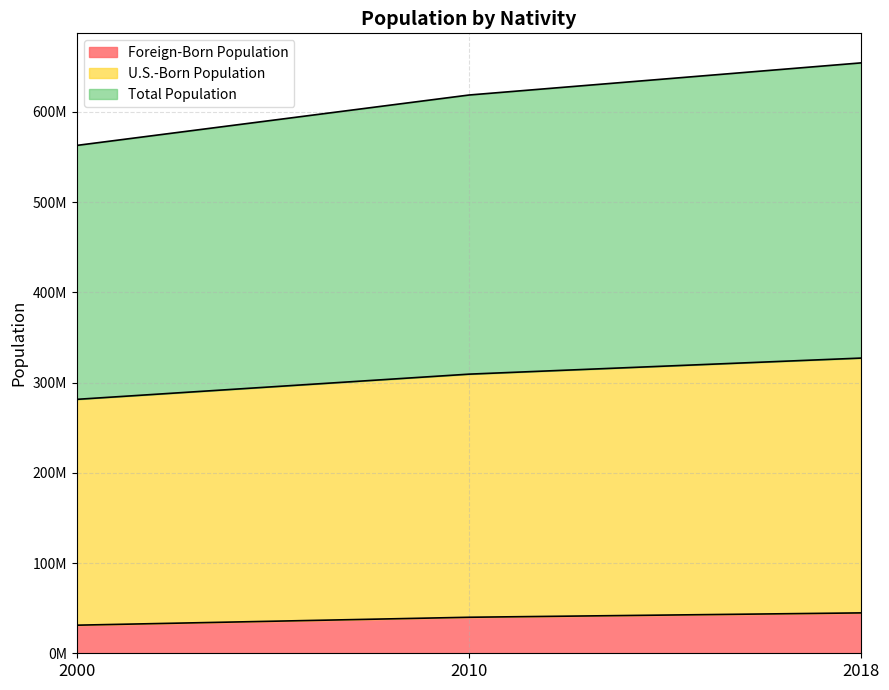

Where does the U.S.-Born Population series first go above 309349689?

2018